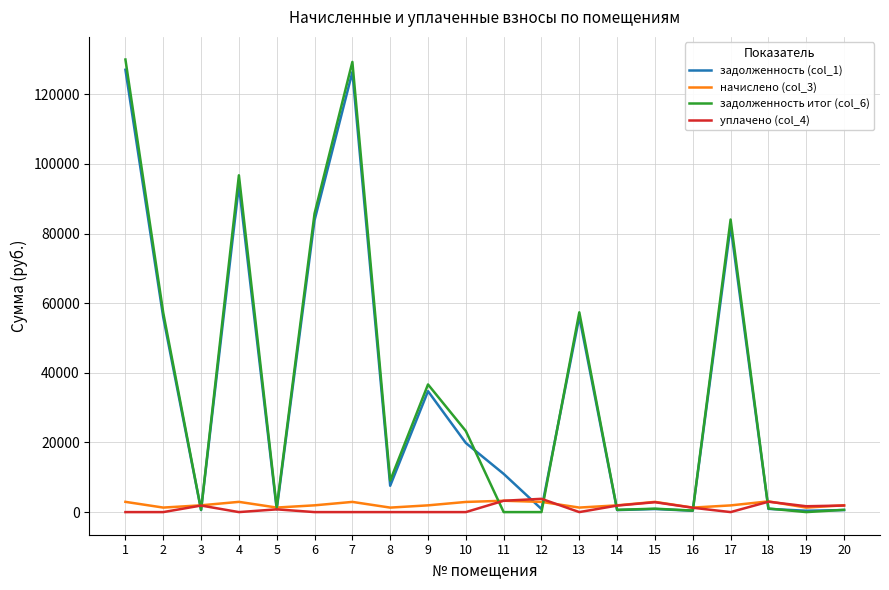

Is the value of задолженность (col_1) at 8 greater than the value of уплачено (col_4) at 7?

Yes